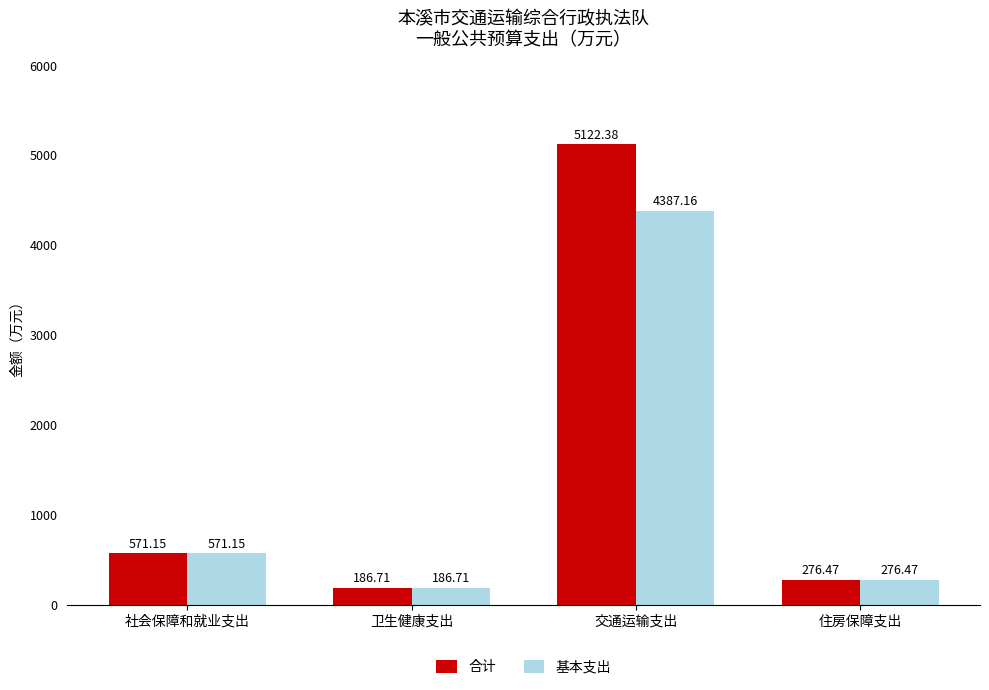

Is the value of 基本支出 at 卫生健康支出 greater than the value of 合计 at 社会保障和就业支出?

No